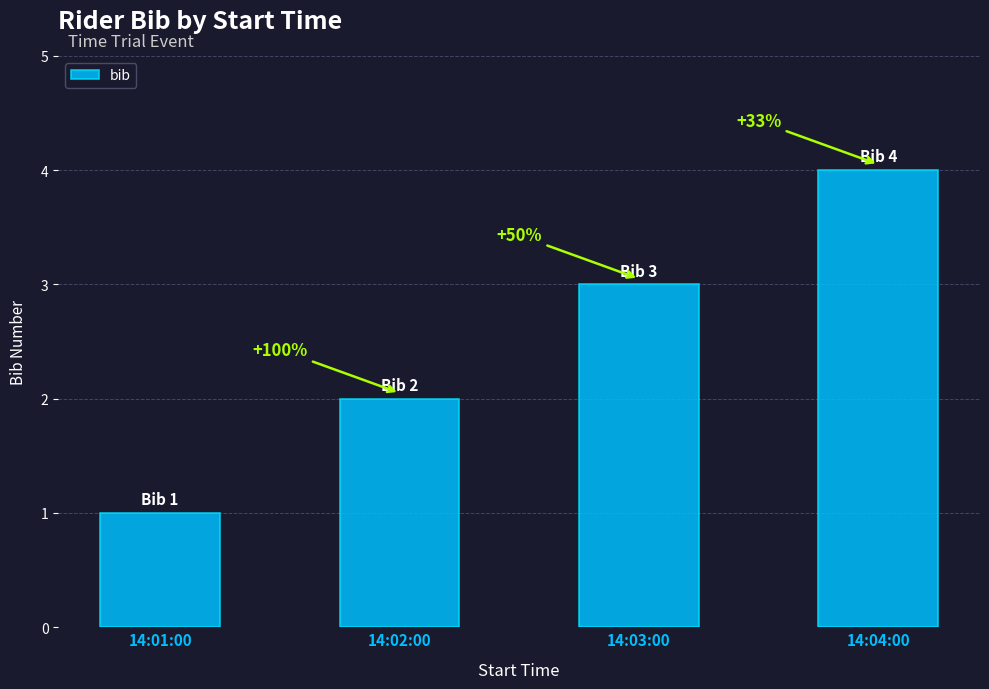

Reading left to right, what are all the values shown in this chart?

1	2	3	4